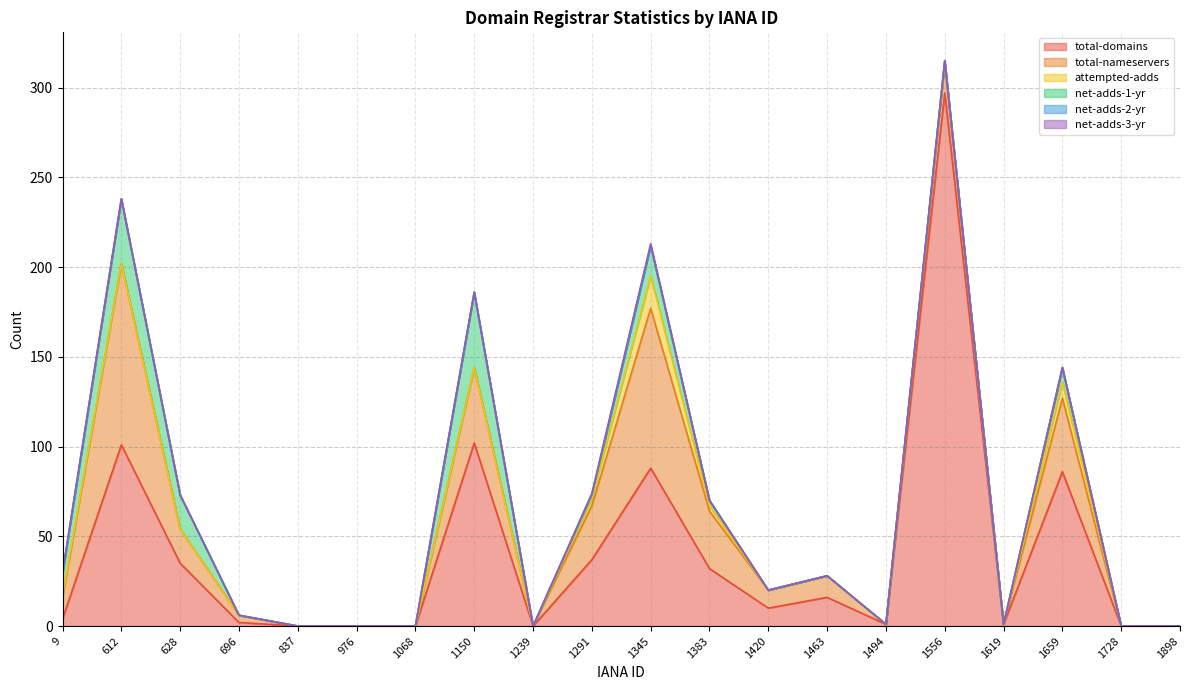

Which category has the highest value across all series?

1556